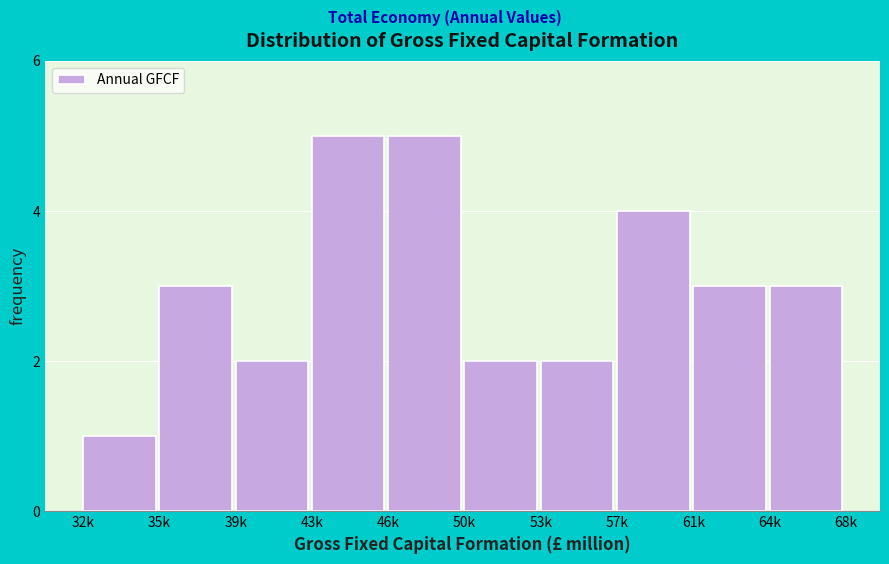

Reading right to left, transcribe all the data shown in this chart.

3	3	4	2	2	5	5	2	3	1